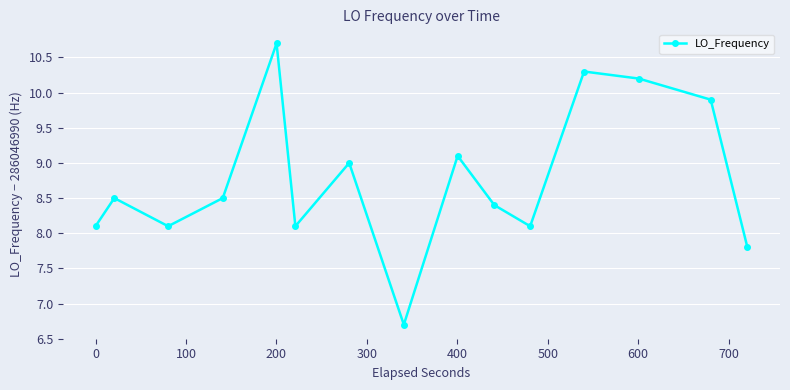

What is the sum of all values?

131.5